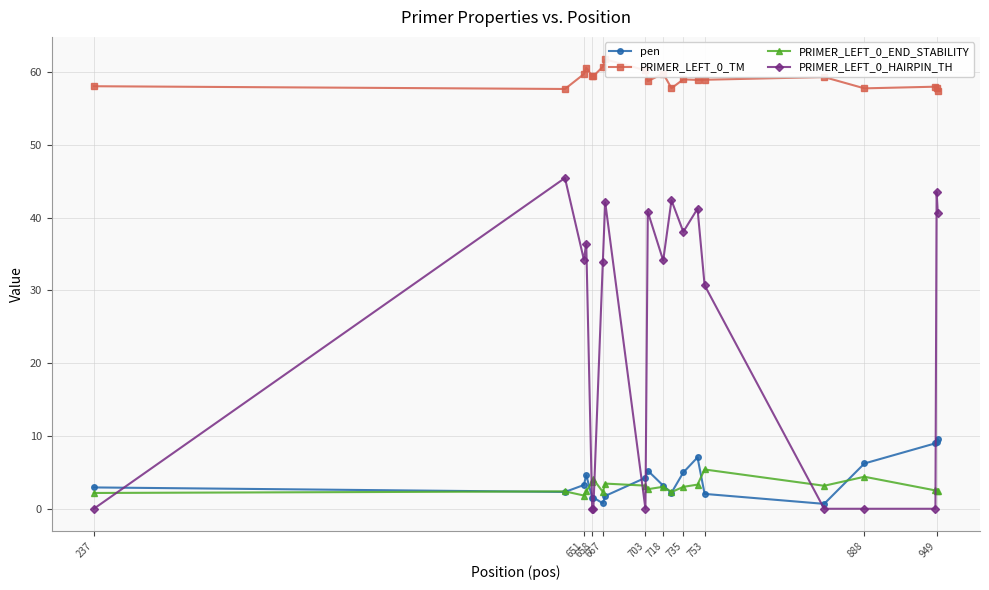

Is it true that pen equals 6.3 at 667?

False